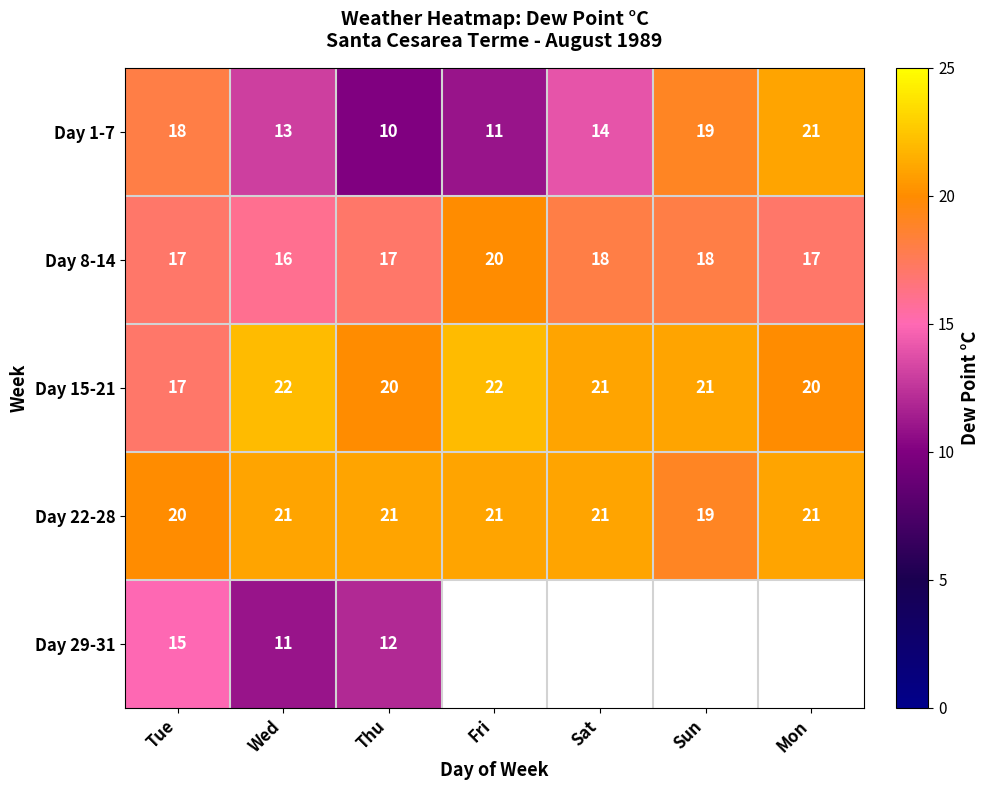

Is it true that Day 8-14 equals 18 at Sat?

True